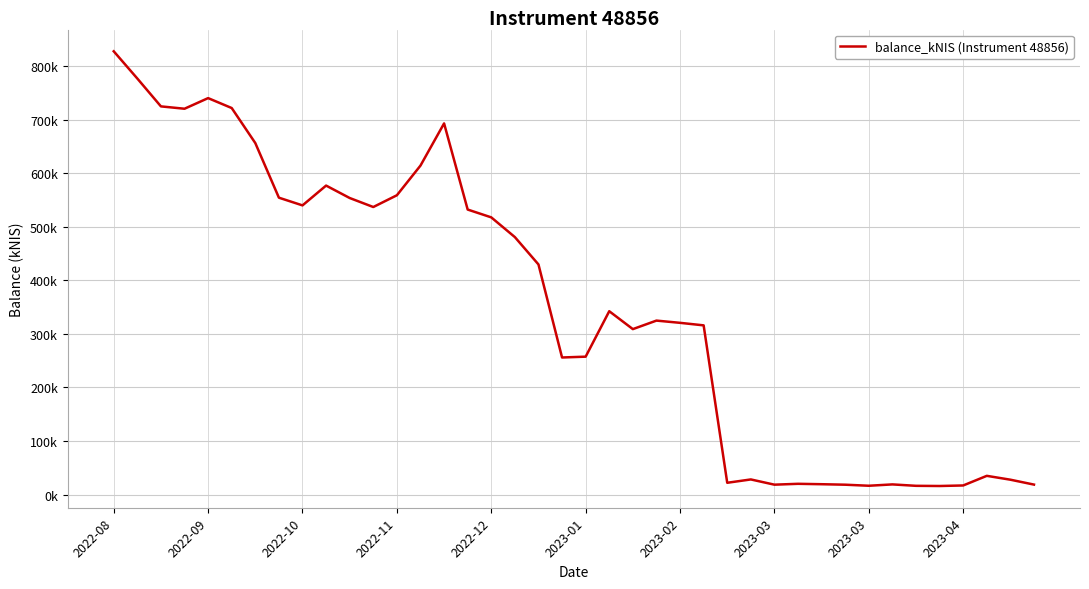

Where does the data first go above 342?

2022-08